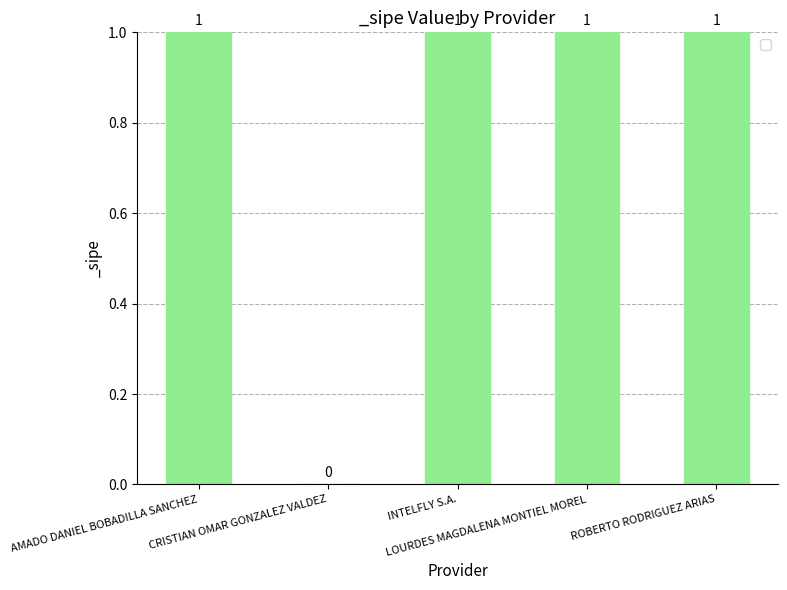

Are the bars grouped side by side (vs. stacked)?

No